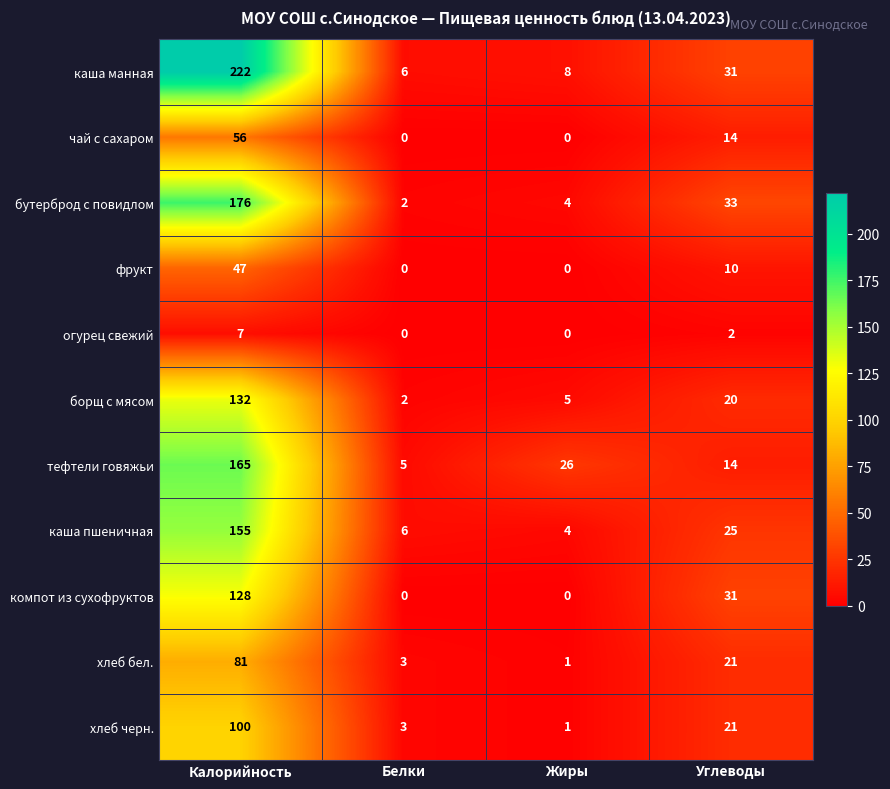

What is the greatest value displayed?

222